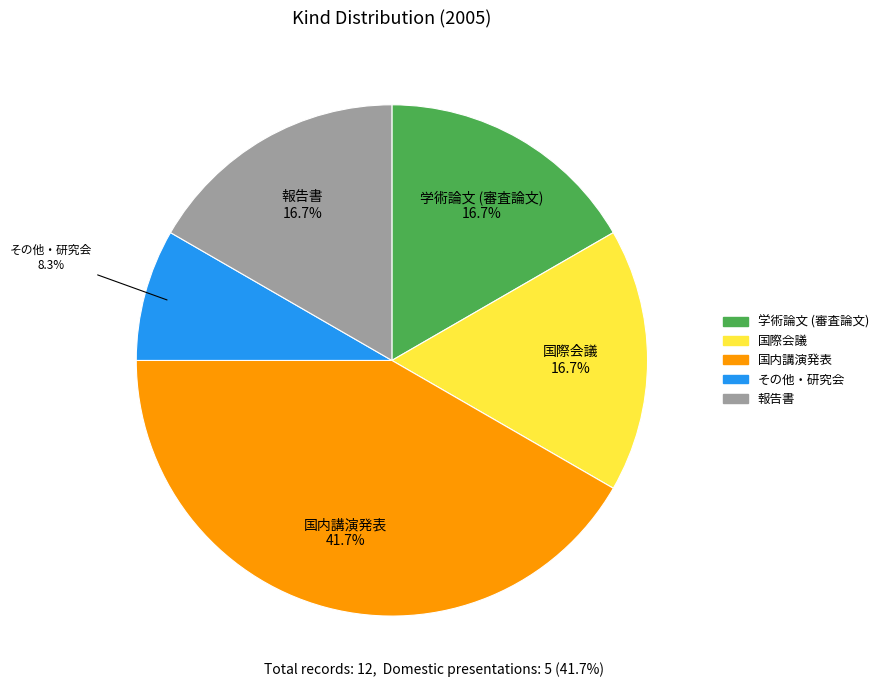

Which has a higher value, その他・研究会 or 国内講演発表?

国内講演発表